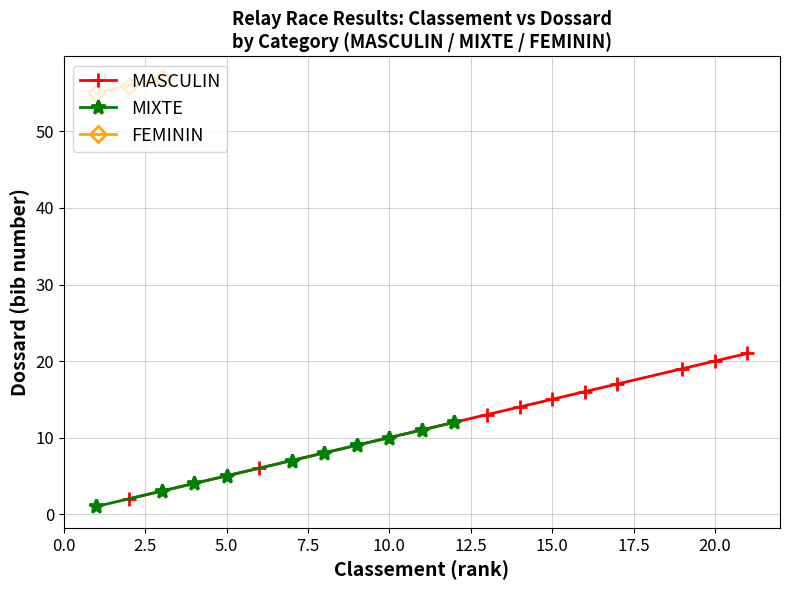

Is the value of FEMININ at 10 greater than the value of MIXTE at 8?

No